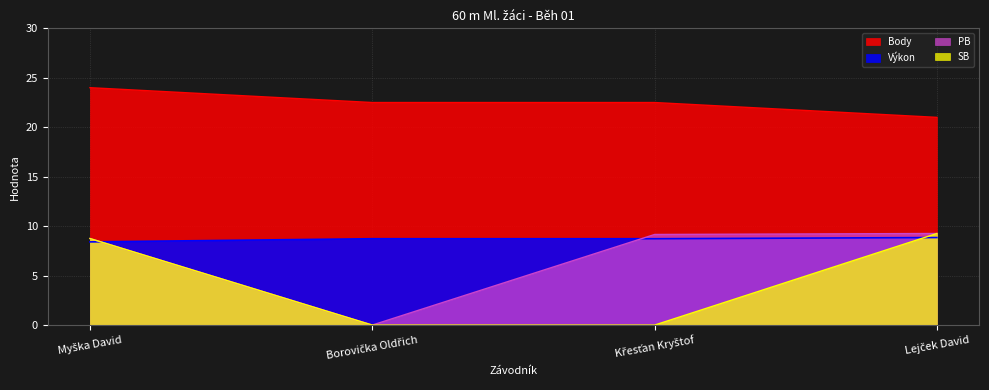

What is the difference between the maximum and second lowest values in the Body series?

1.5